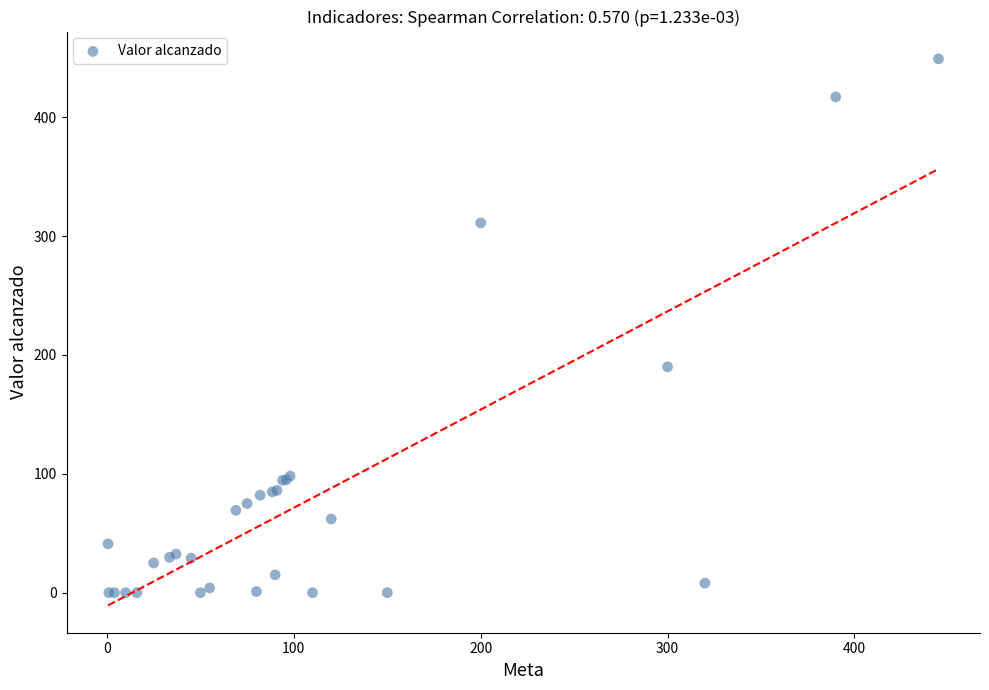

What Y value in the scatter plot is closest to 224?

190.0